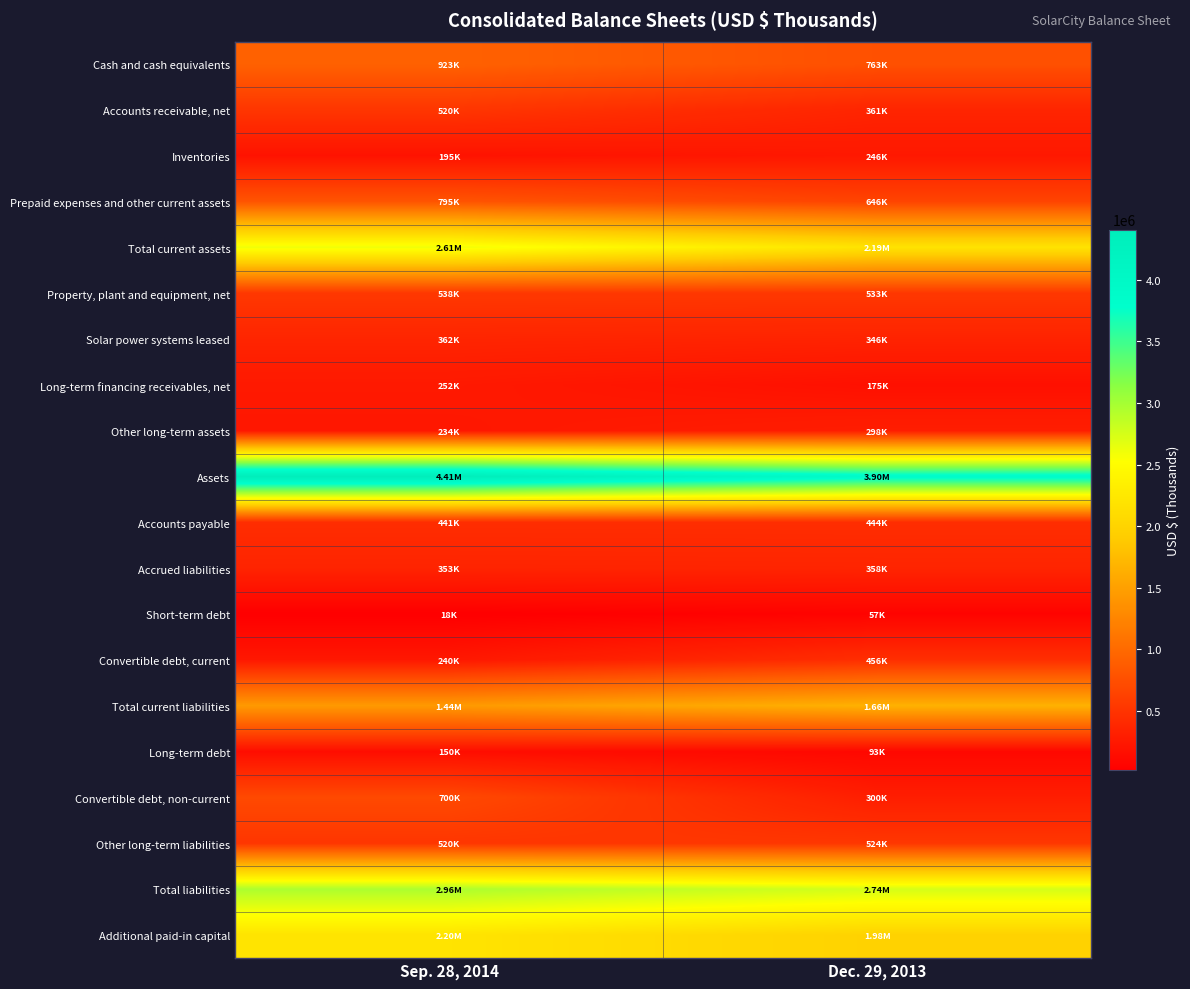

Reading left to right, extract all data points from this chart.

Cash and cash equivalents: Sep. 28, 2014=922729	Dec. 29, 2013=762511
Accounts receivable, net: Sep. 28, 2014=520166	Dec. 29, 2013=360594
Inventories: Sep. 28, 2014=195342	Dec. 29, 2013=245575
Prepaid expenses and other current assets: Sep. 28, 2014=795119	Dec. 29, 2013=646270
Total current assets: Sep. 28, 2014=2609849	Dec. 29, 2013=2188478
Property, plant and equipment, net: Sep. 28, 2014=538321	Dec. 29, 2013=533387
Solar power systems leased: Sep. 28, 2014=361727	Dec. 29, 2013=345504
Long-term financing receivables, net: Sep. 28, 2014=252382	Dec. 29, 2013=175273
Other long-term assets: Sep. 28, 2014=233977	Dec. 29, 2013=298477
Assets: Sep. 28, 2014=4408538	Dec. 29, 2013=3898690
Accounts payable: Sep. 28, 2014=440613	Dec. 29, 2013=443969
Accrued liabilities: Sep. 28, 2014=352724	Dec. 29, 2013=358157
Short-term debt: Sep. 28, 2014=17728	Dec. 29, 2013=56912
Convertible debt, current: Sep. 28, 2014=240213	Dec. 29, 2013=455889
Total current liabilities: Sep. 28, 2014=1437642	Dec. 29, 2013=1660460
Long-term debt: Sep. 28, 2014=149848	Dec. 29, 2013=93095
Convertible debt, non-current: Sep. 28, 2014=700079	Dec. 29, 2013=300079
Other long-term liabilities: Sep. 28, 2014=520116	Dec. 29, 2013=523991
Total liabilities: Sep. 28, 2014=2961178	Dec. 29, 2013=2744907
Additional paid-in capital: Sep. 28, 2014=2197790	Dec. 29, 2013=1980778